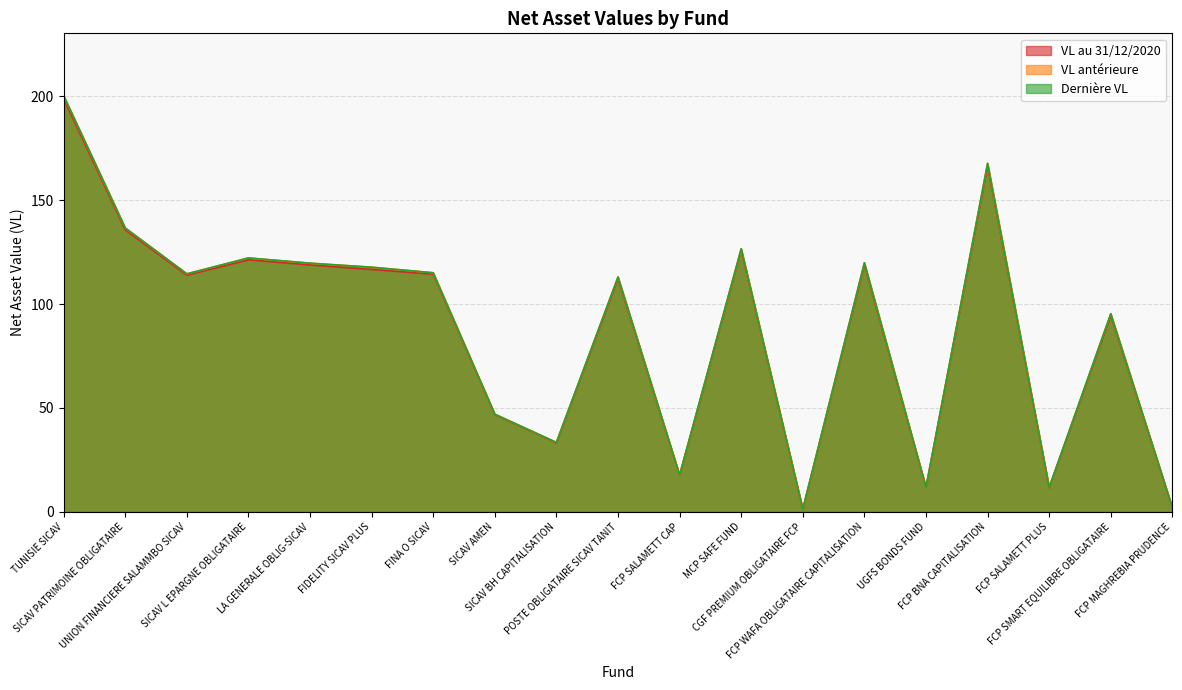

What is the label of the 9th point from the right?

FCP SALAMETT CAP